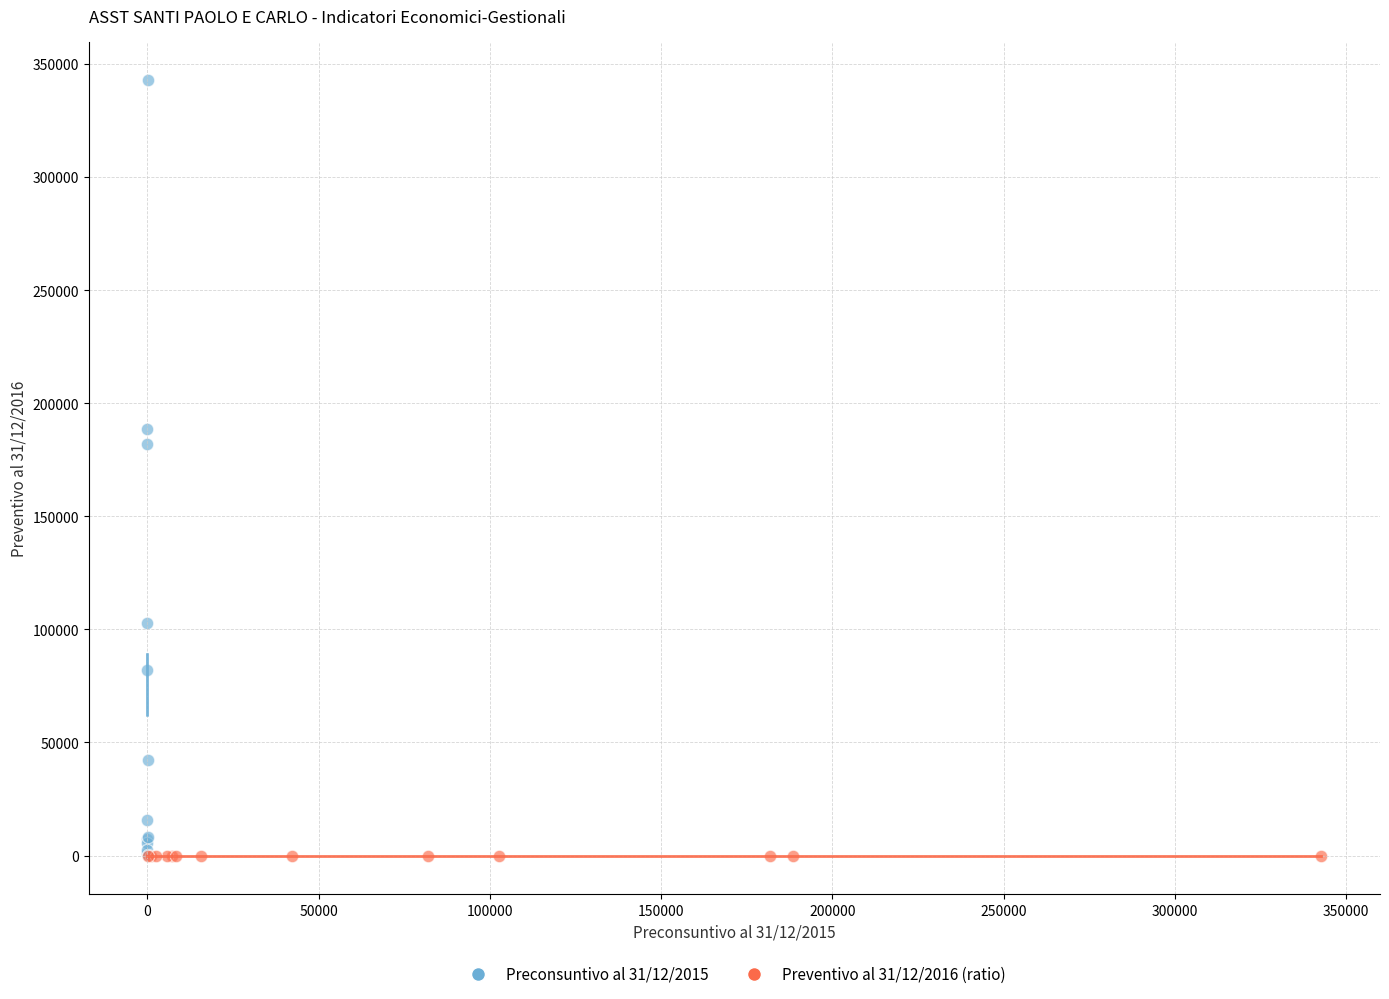

Which series contains the highest Y value?

Preconsuntivo al 31/12/2015